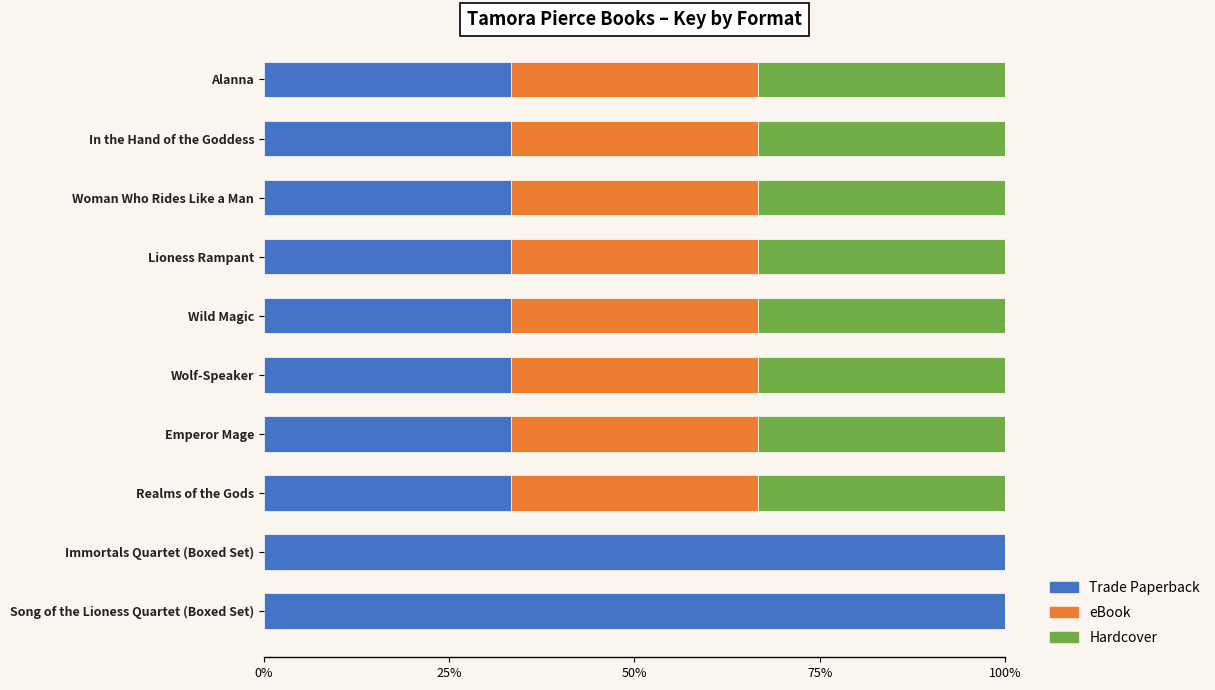

Reading right to left, transcribe all the data shown in this chart.

Trade Paperback: 1.0	1.0	0.3	0.3	0.3	0.3	0.3	0.3	0.3	0.3
eBook: 0.0	0.0	0.3	0.3	0.3	0.3	0.3	0.3	0.3	0.3
Hardcover: 0.0	0.0	0.3	0.3	0.3	0.3	0.3	0.3	0.3	0.3